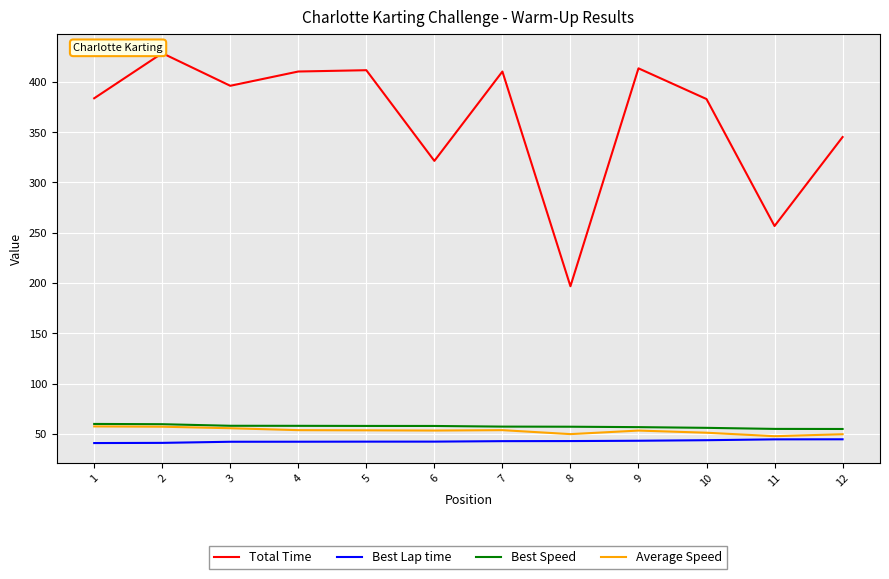

Does the chart have visible grid lines?

Yes